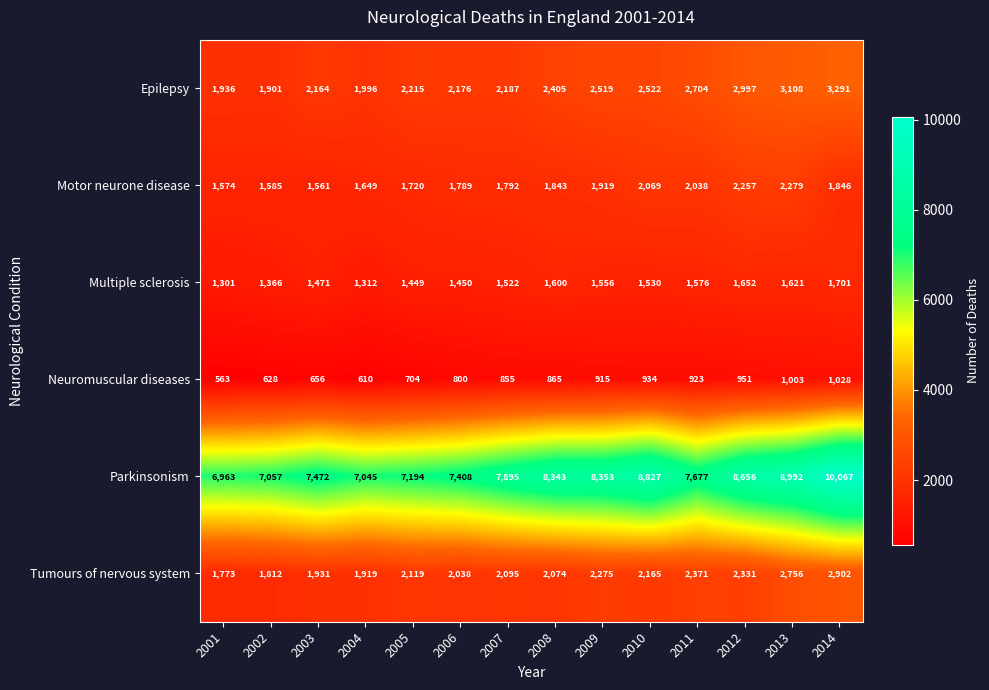

At which category is the sum across all series the highest?

2014